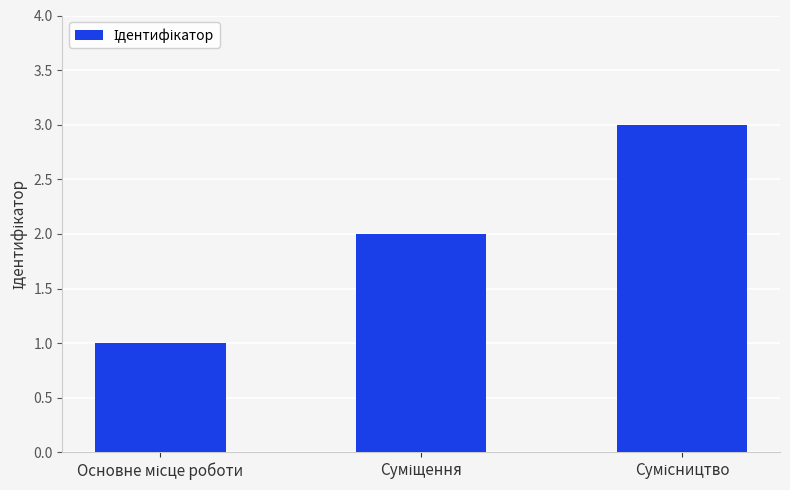

What is the maximum value shown in the chart?

3